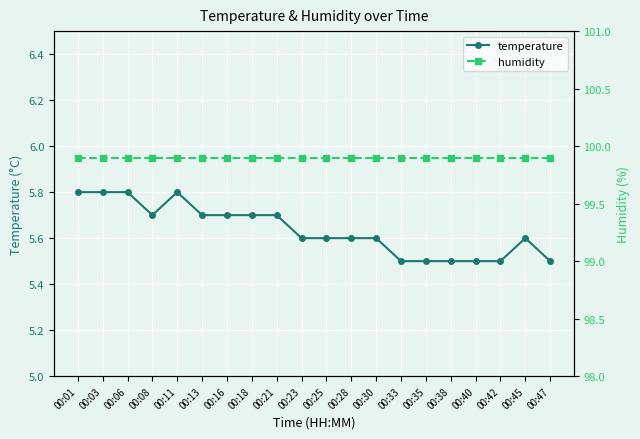

Which series has the largest total across all categories?

humidity